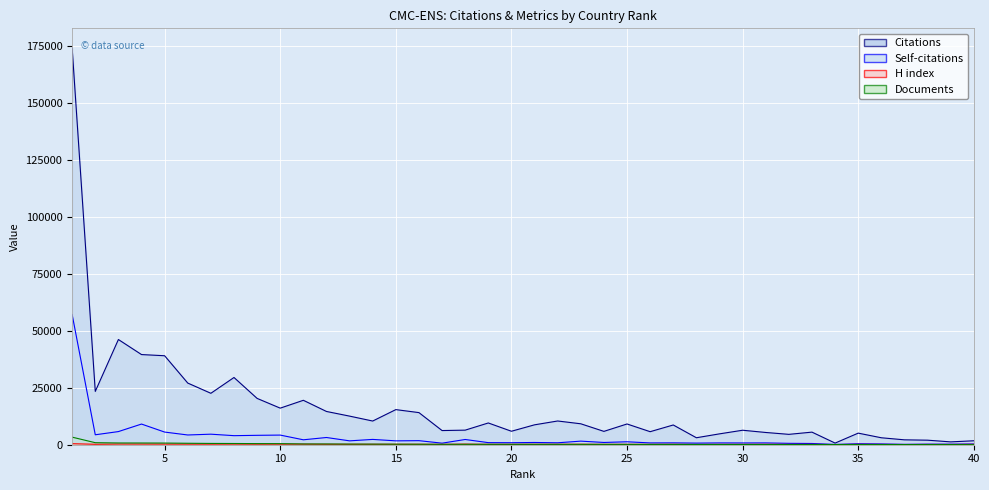

True or false: Citations has more than 1 points higher than both neighbors.

True